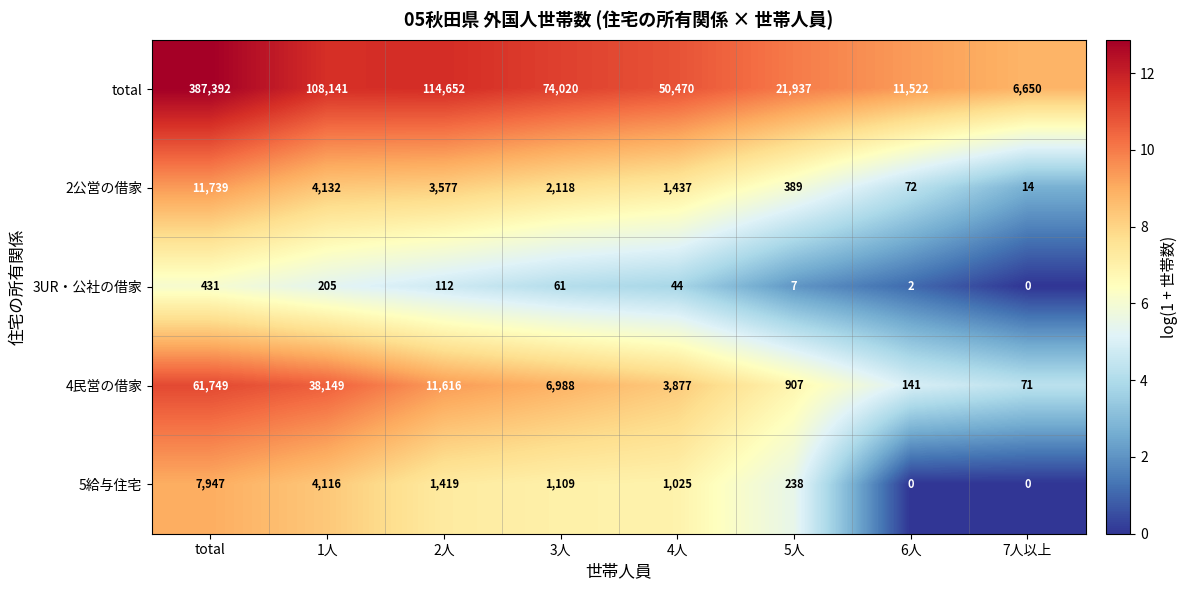

Which category has the lowest value in the 4民営の借家 series?

7人以上